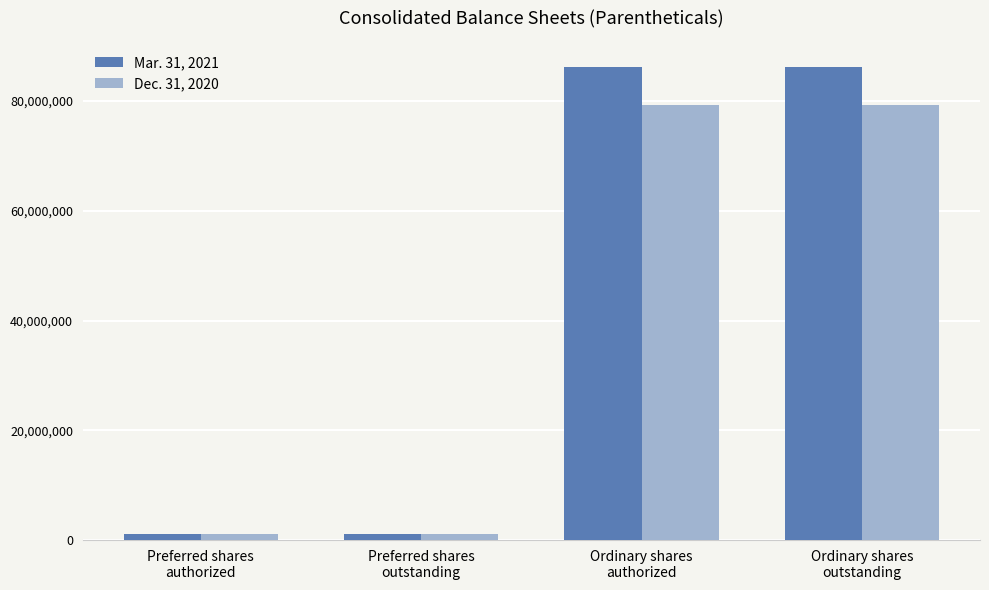

What position from the left is Preferred shares
outstanding?

2